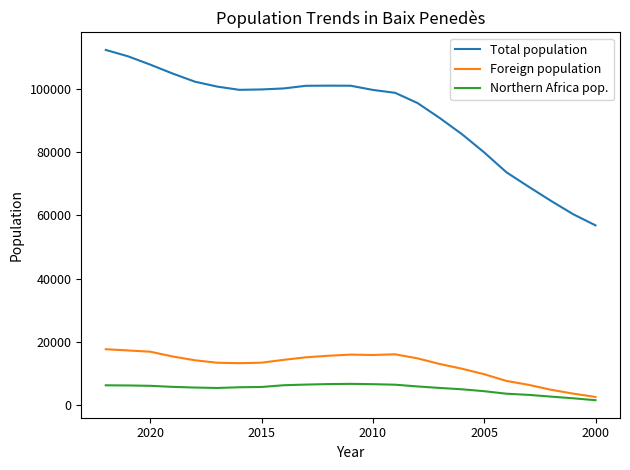

True or false: Northern Africa pop. and Total population intersect in this chart.

False